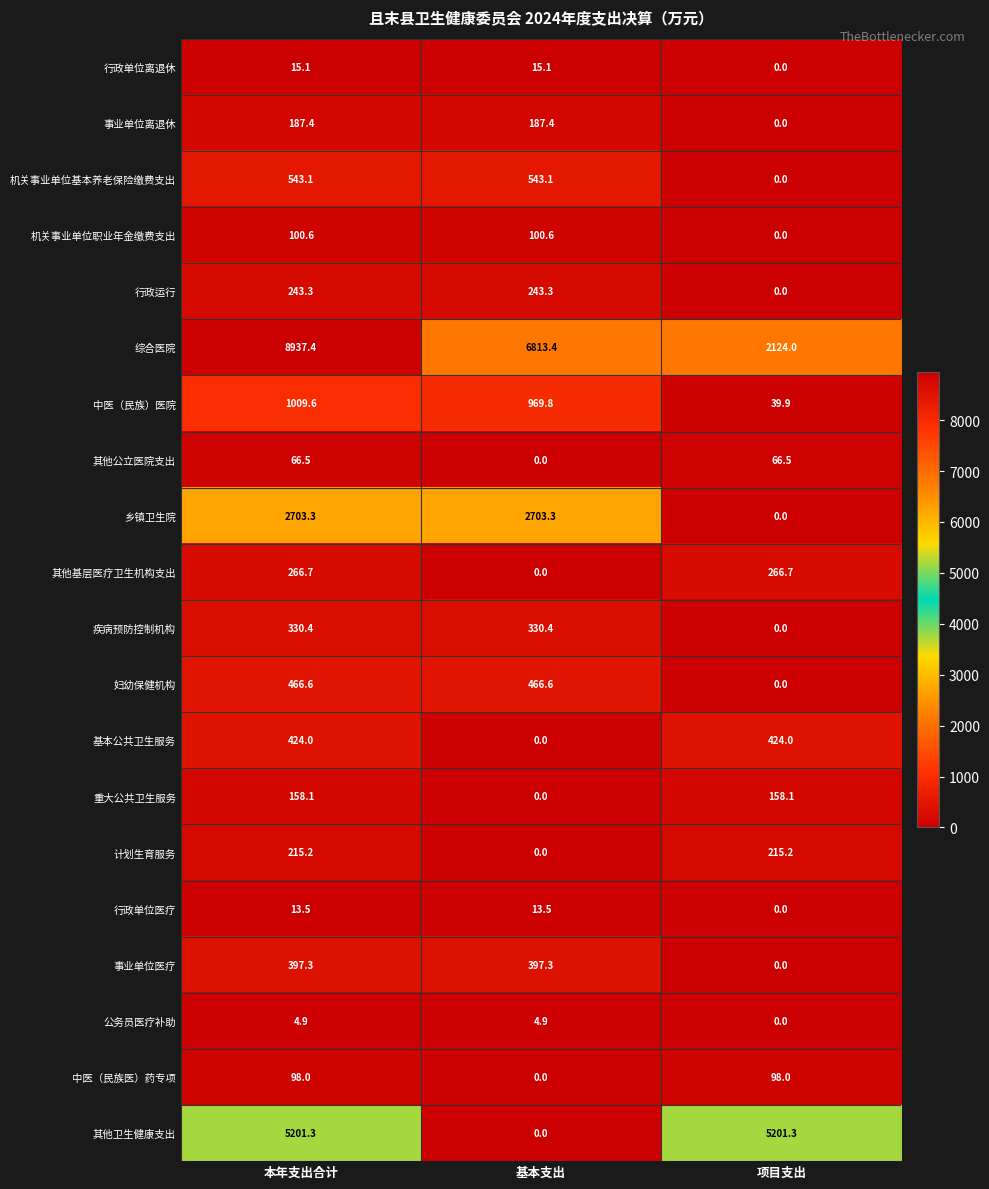

Between 基本支出 and 项目支出, which series saw the biggest shift?

其他卫生健康支出